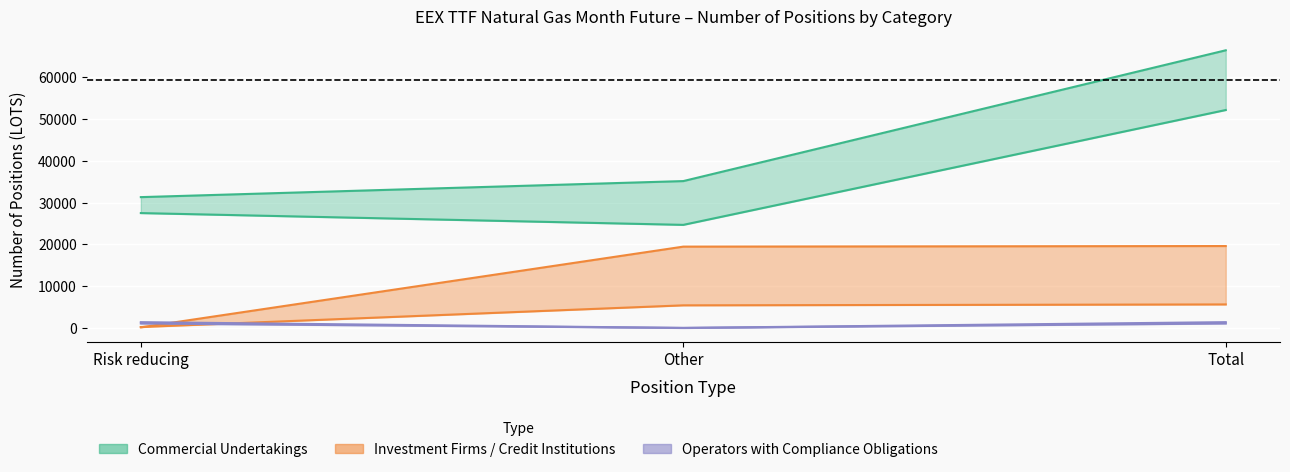

How many categories are shown in the chart?

3